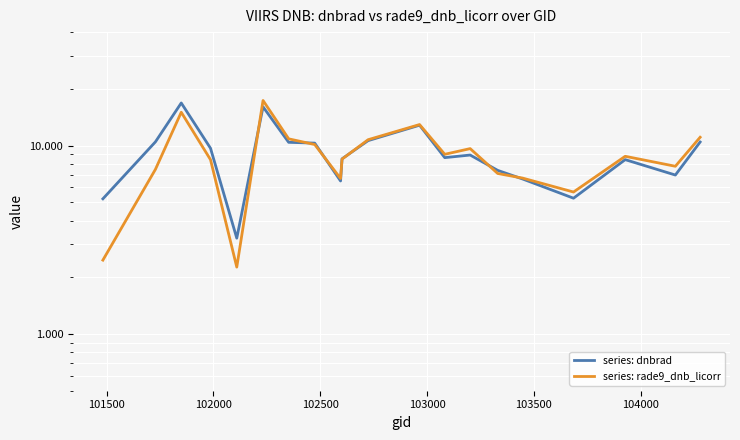

What are all the series names shown in the legend?

dnbrad, rade9_dnb_licorr